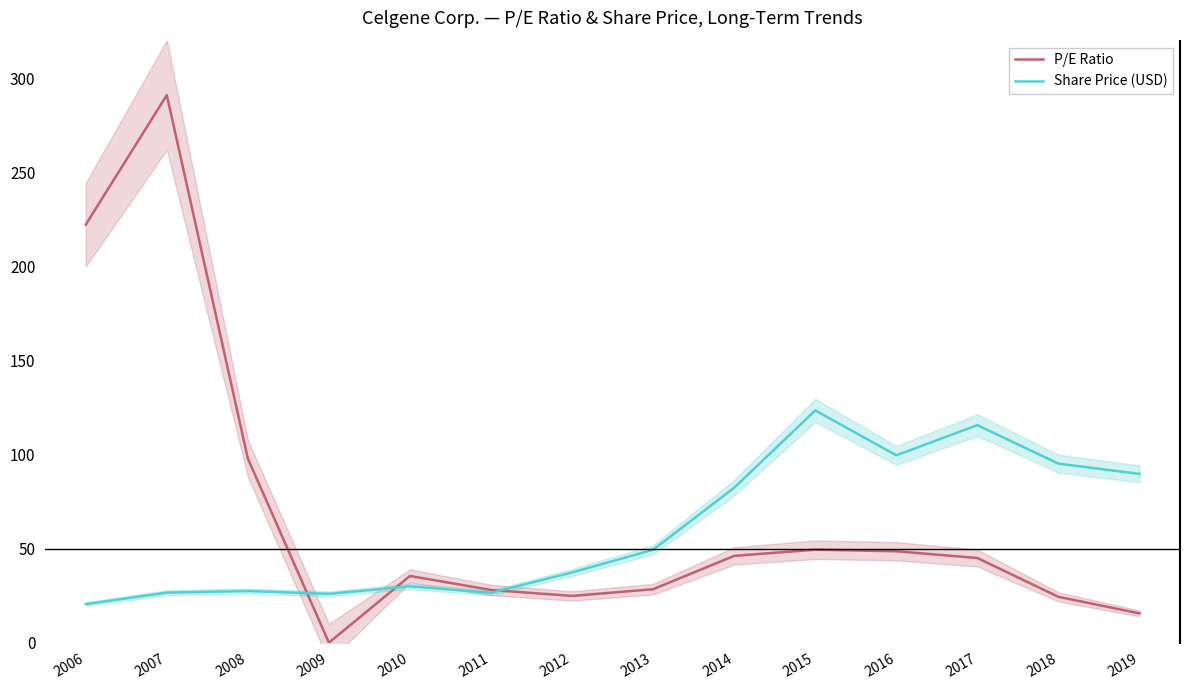

Does the chart have visible grid lines?

No